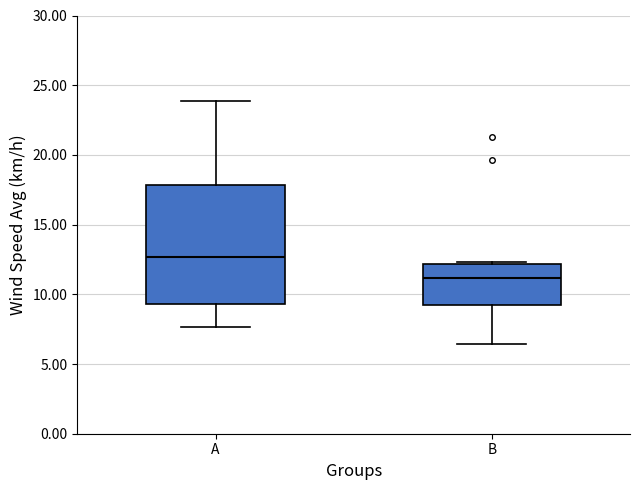

Which box's median line is the lowest?

B